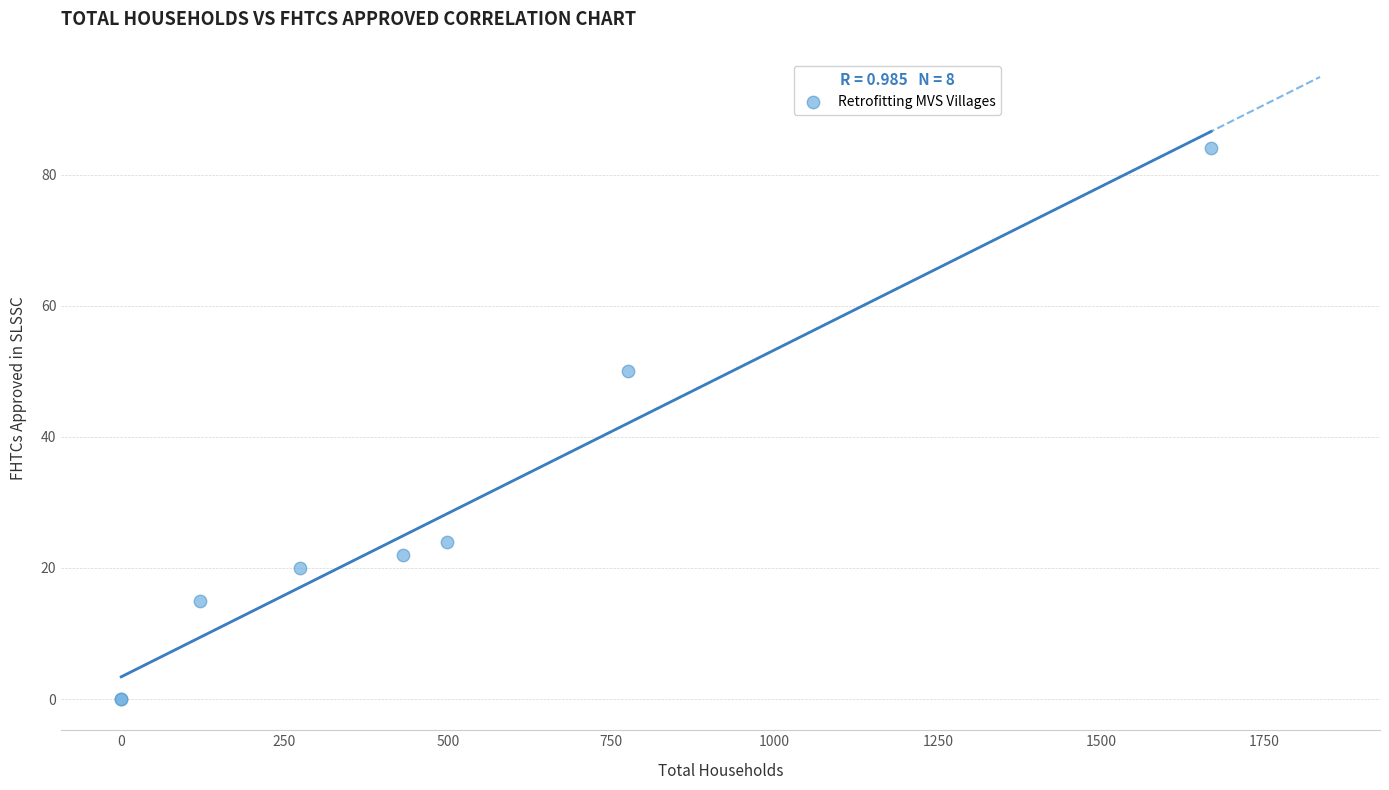

What Y value in the scatter plot is closest to 42?

50